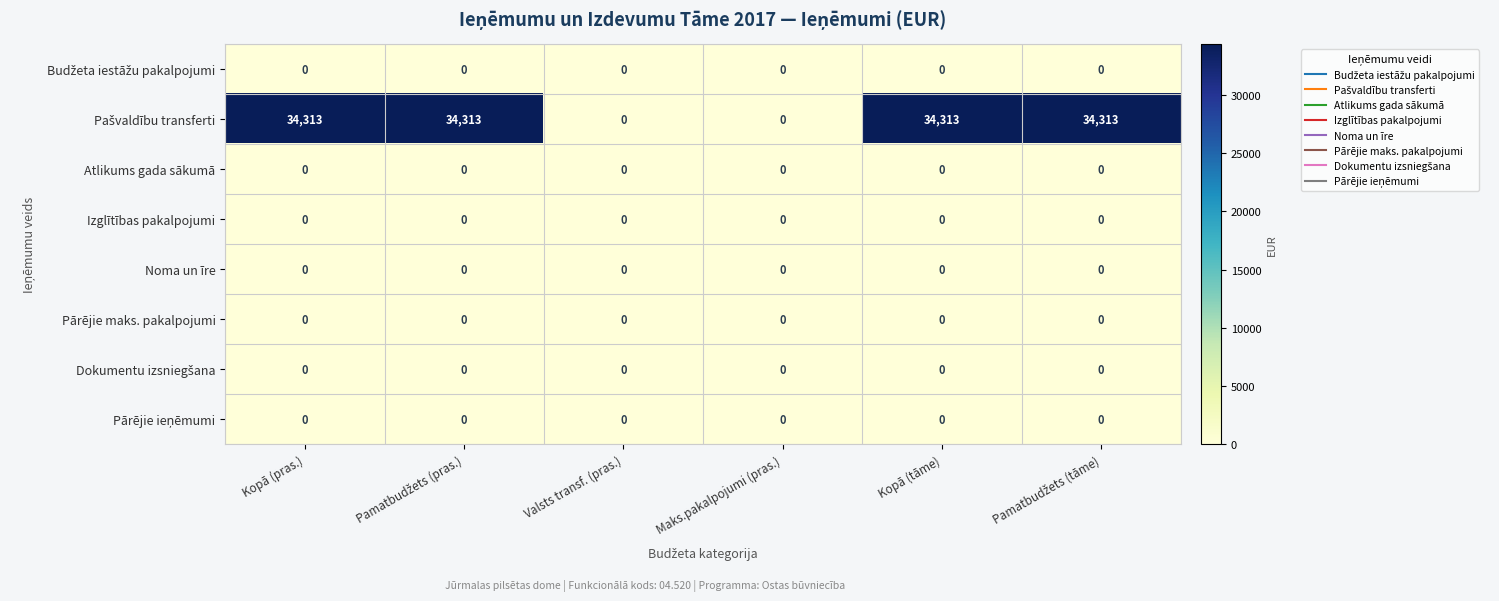

At how many categories does at least one series exceed 12973?

4